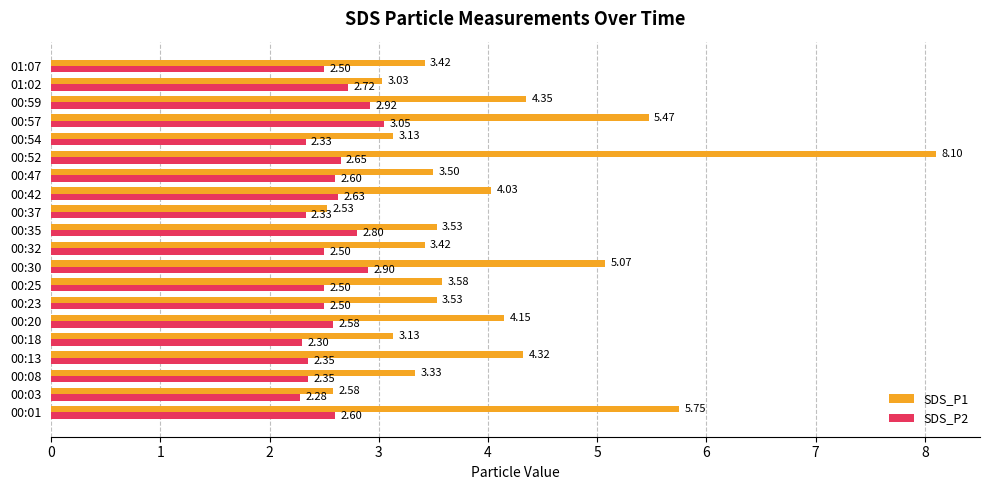

Rank the series by their maximum value, from lowest to highest.

SDS_P2, SDS_P1